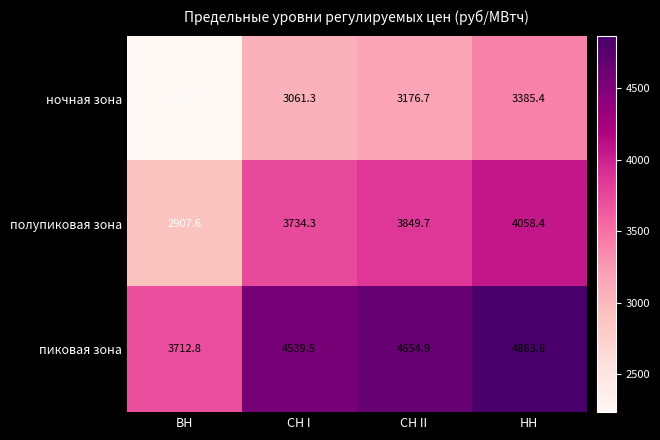

Rank the categories by пиковая зона value from lowest to highest.

ВН, СН I, СН II, НН